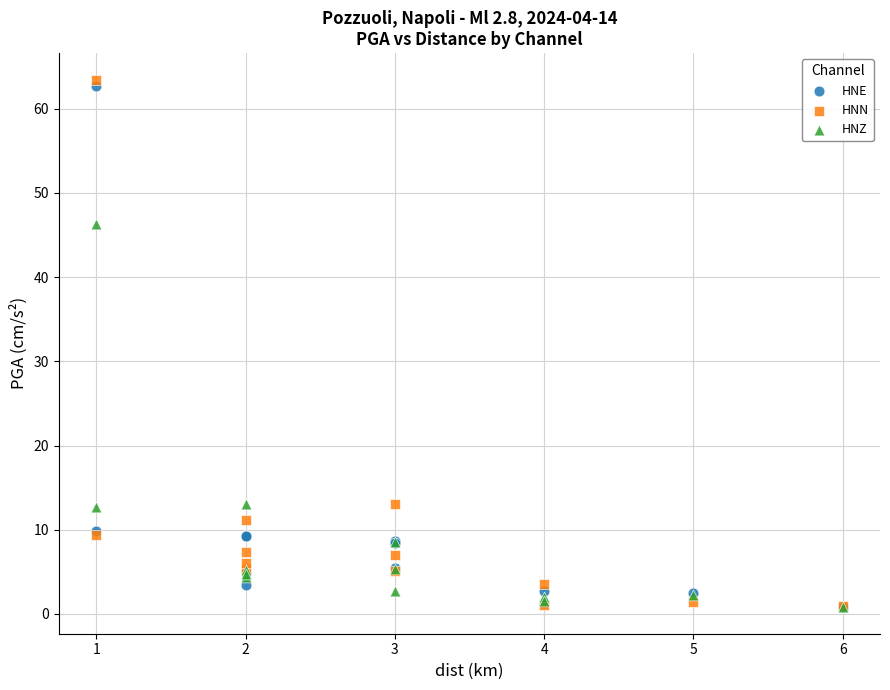

In the HNN series, what Y value is closest to 32?

13.0